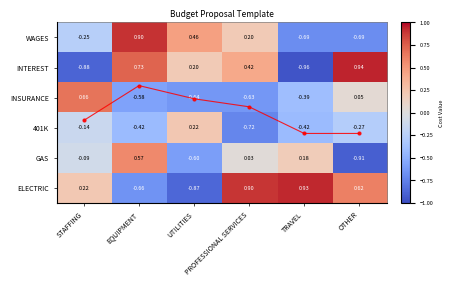

What is the difference between the highest and lowest values at STAFFING?

1.5